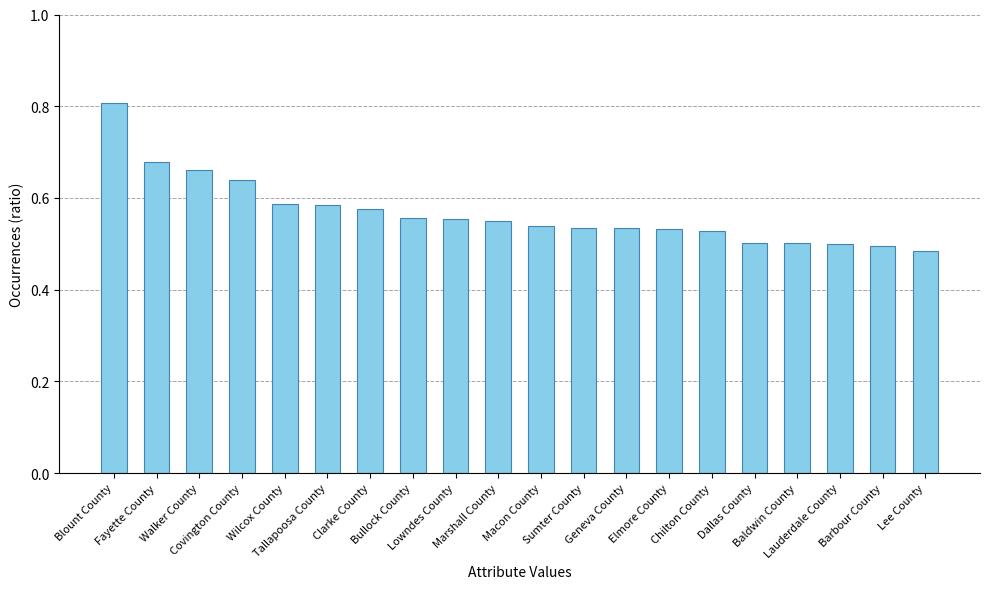

Count the values in the range 0 to 1.

20